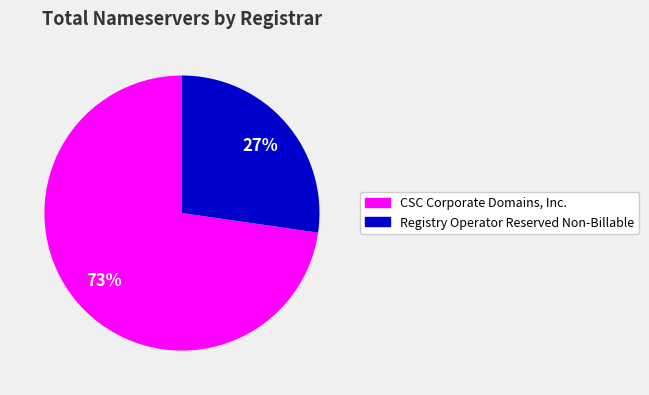

Count the number of slices in the pie.

2